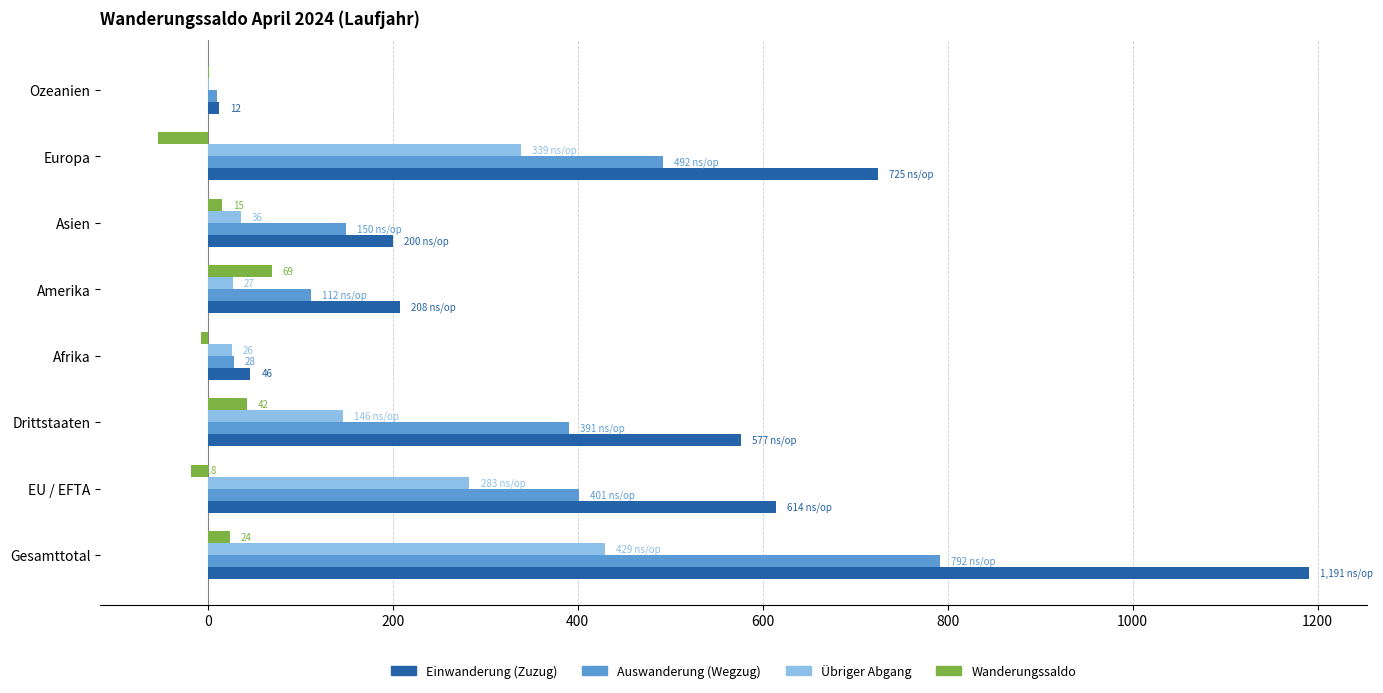

Which series has the largest total across all categories?

Einwanderung (Zuzug)